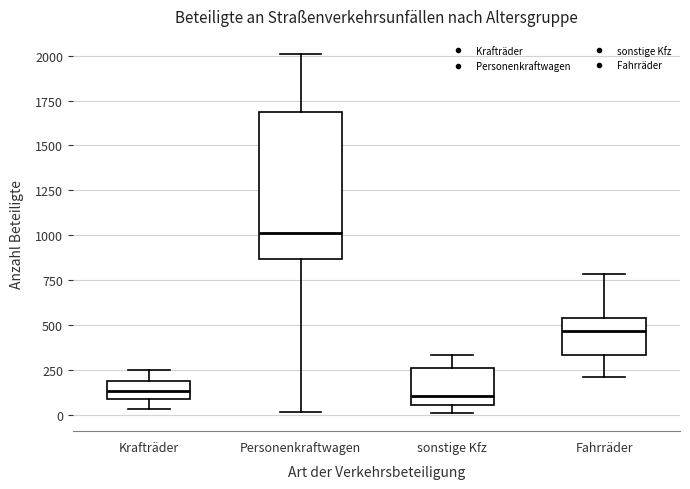

Reading left to right, transcribe this box plot: for each box, give where its median line is, the range the box spans, and where its two whiskers end, as read against the y-axis. The values are not printed on the chart, so give them approximately, as read against the axis.

Krafträder: median 150, box 100 to 200, whiskers 50 to 250
Personenkraftwagen: median 1000, box 850 to 1700, whiskers 0 to 2000
sonstige Kfz: median 100, box 50 to 250, whiskers 0 to 350
Fahrräder: median 450, box 350 to 550, whiskers 200 to 800